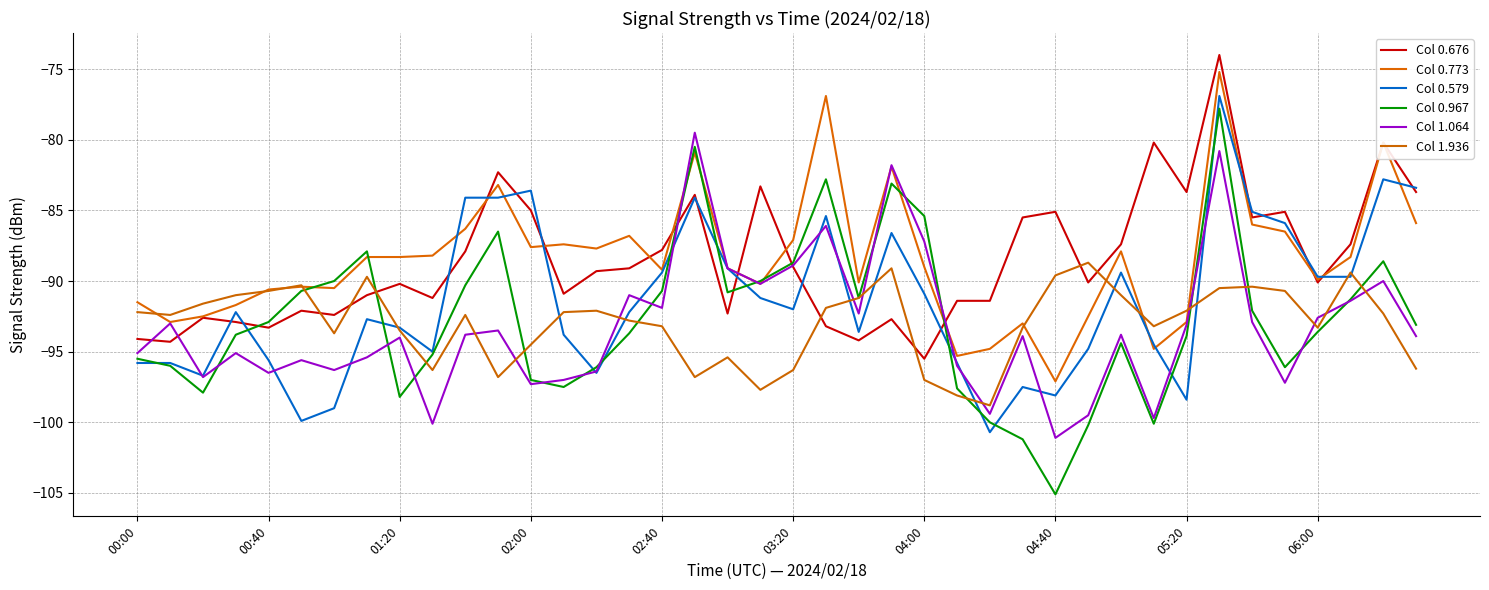

Which series has the widest spread of values?

Col 0.967